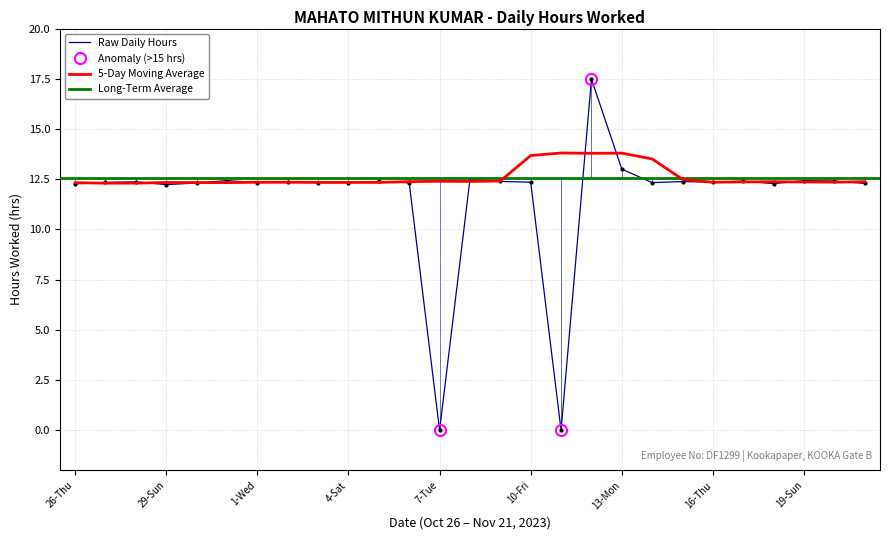

What is the greatest value displayed?

17.5